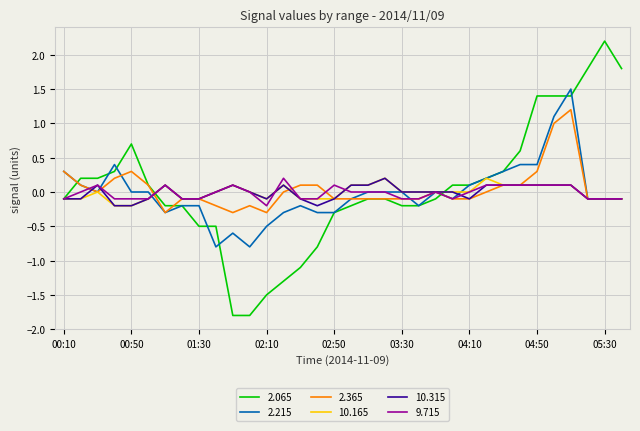

Which series has the largest range (max minus min)?

2.065